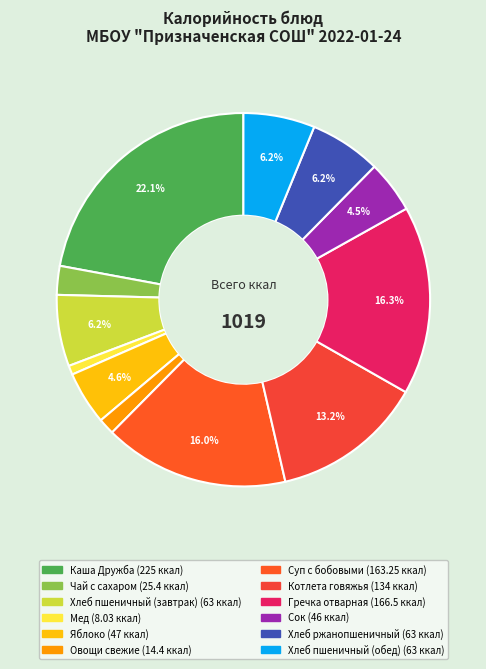

Is it true that Чай с сахаром is 2% of the pie?

True